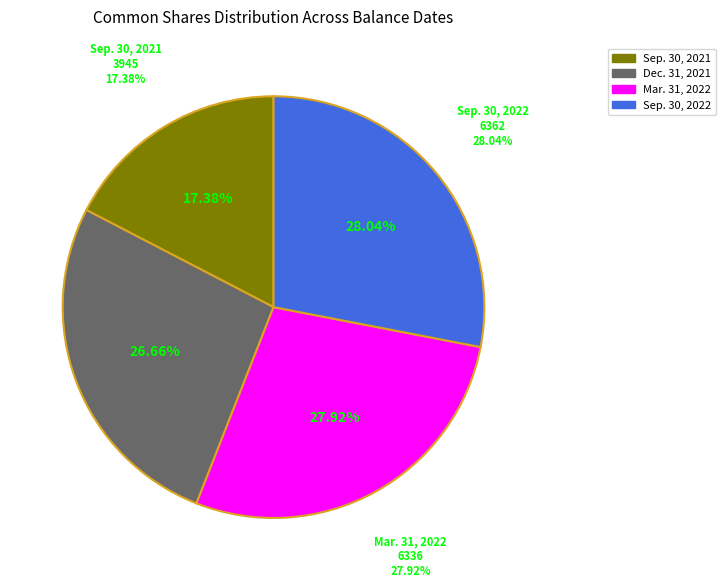

To the nearest percent, what is the difference between the largest and smallest slice percentages?

11%